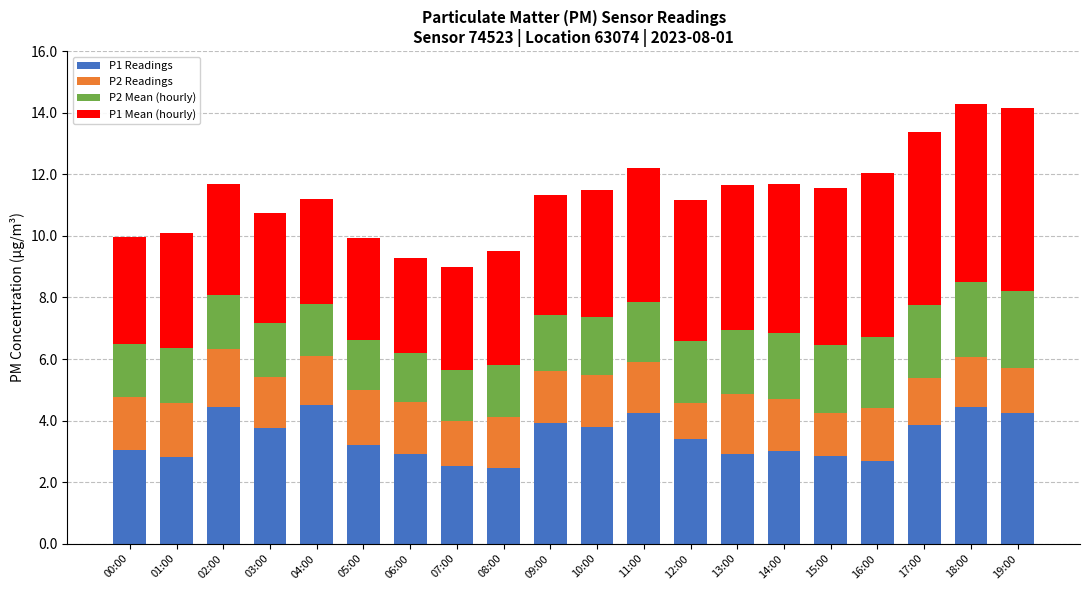

What is the difference between the second highest and second lowest values in the P1 Readings series?

1.9